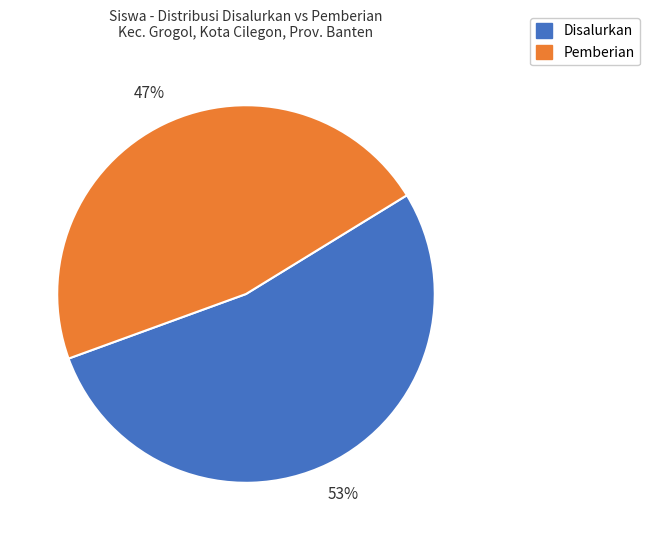

To the nearest percent, what is the difference between the largest and smallest slice percentages?

6%